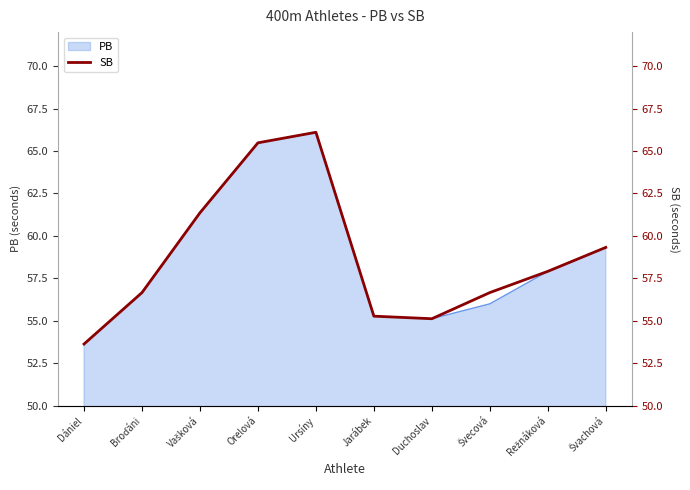

What is the change in value from Jarábek to Režnáková?

+2.6